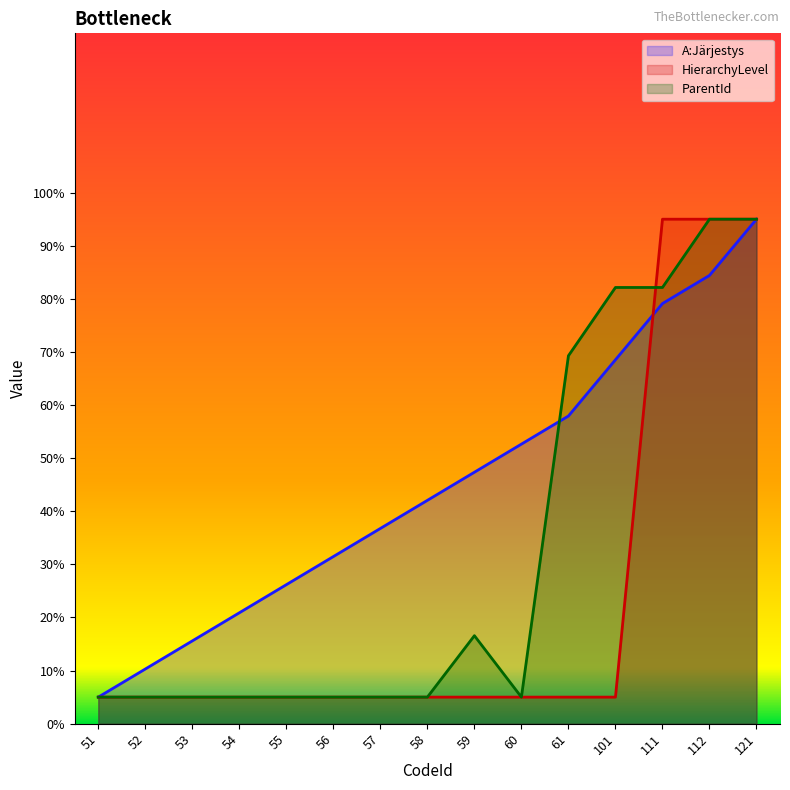

How many data points in A:Järjestys are less than 42?

7